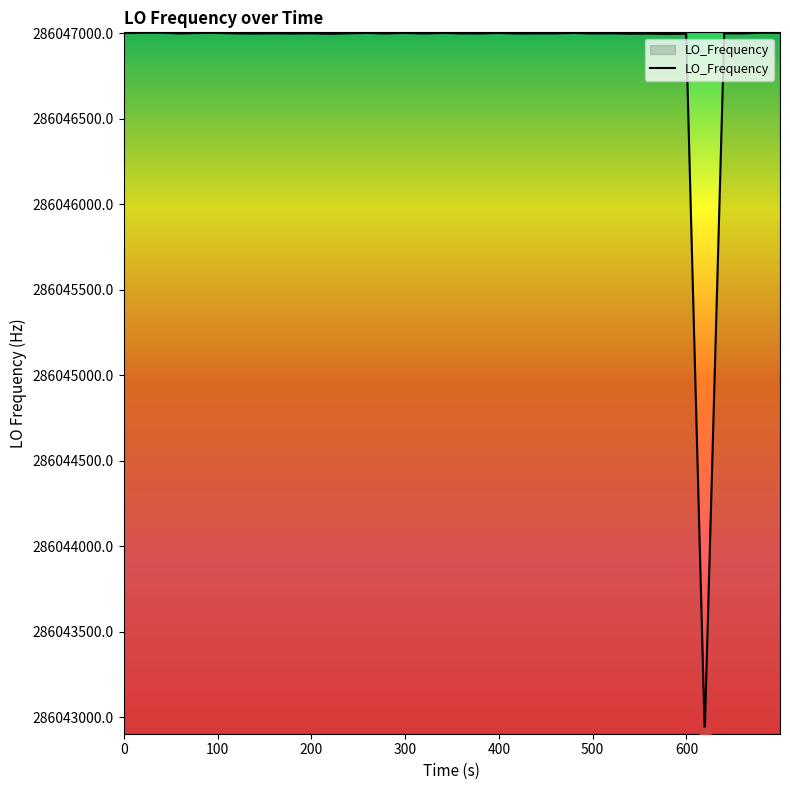

What is the maximum value shown in the chart?

286047004.4